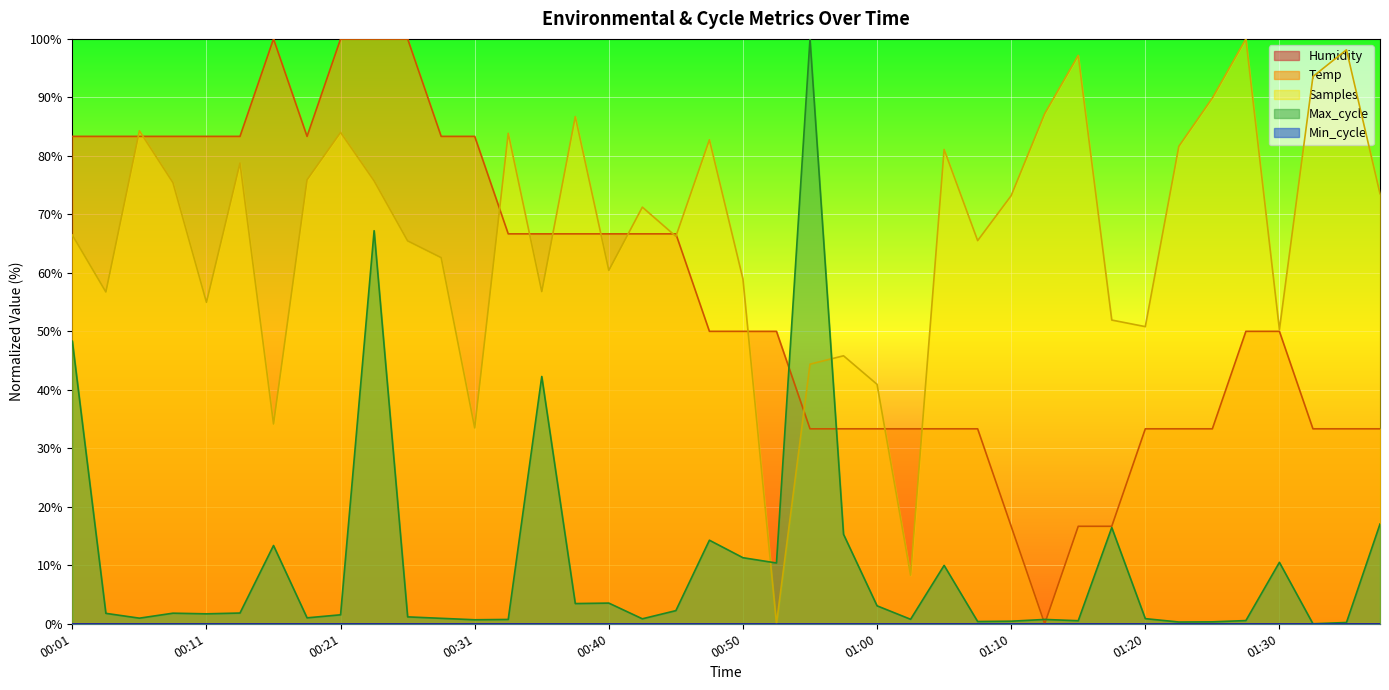

Read the value at 00:35.

66.7